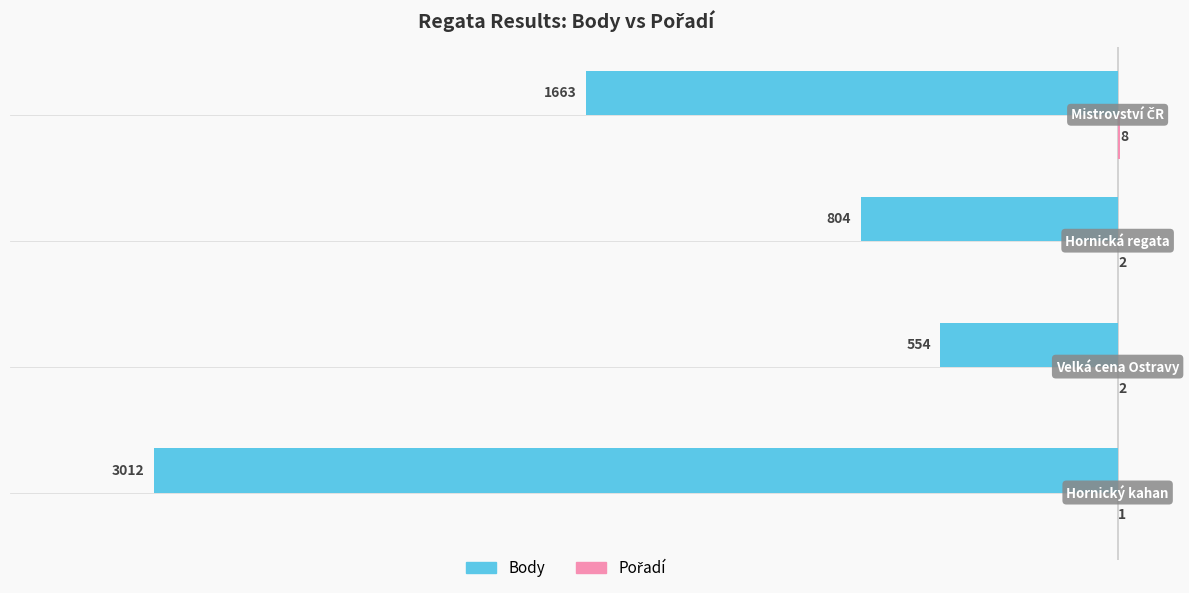

What is the greatest value displayed?

8